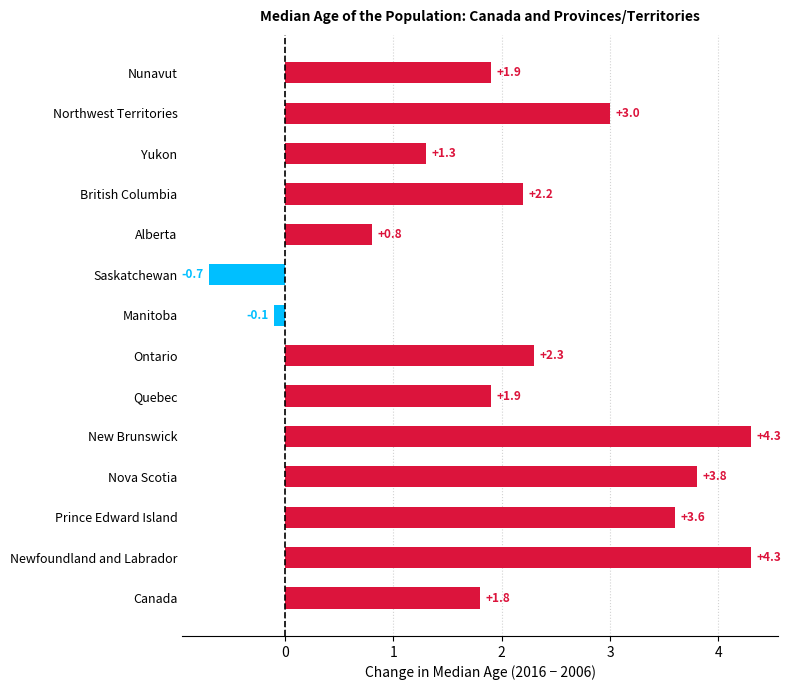

What is the ratio of the value at Quebec to the value at Yukon?

1.5